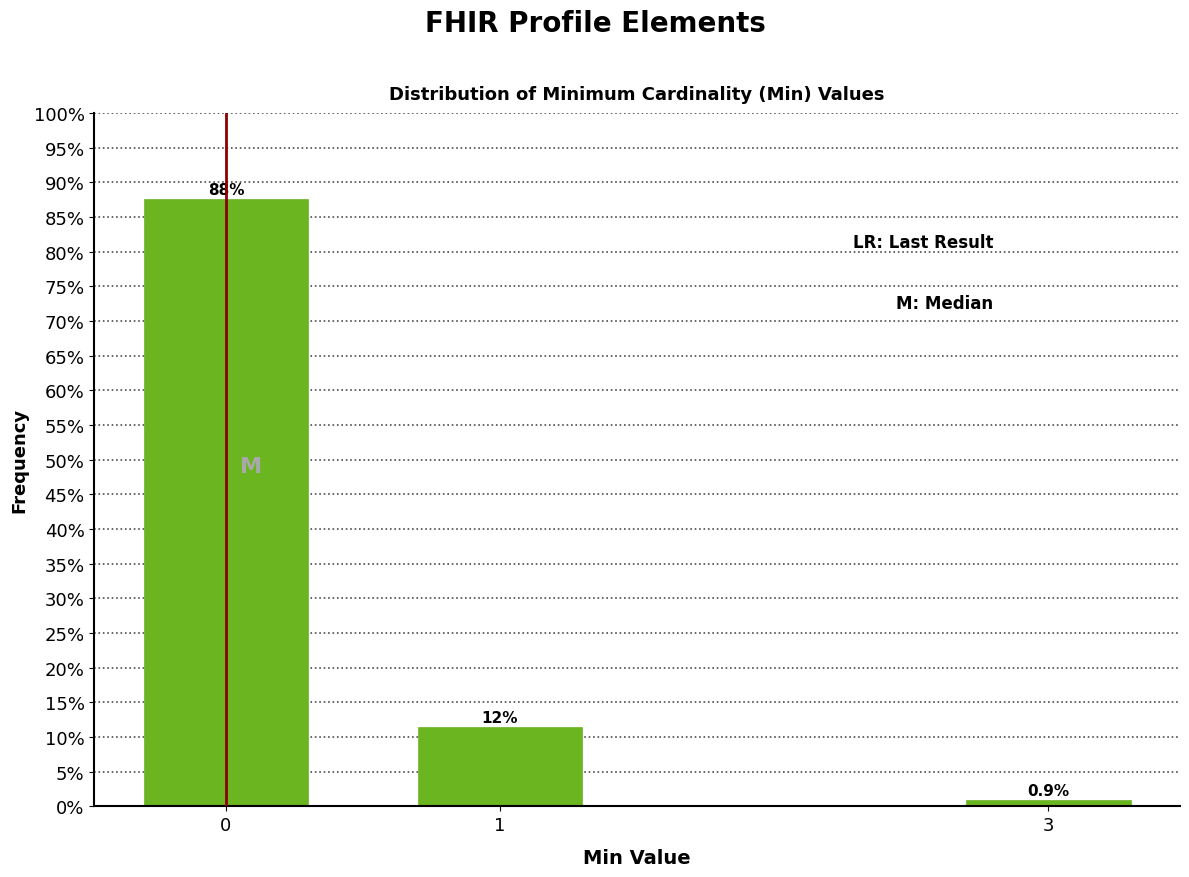

Reading right to left, what are all the values shown in this chart?

0.9	11.5	87.6